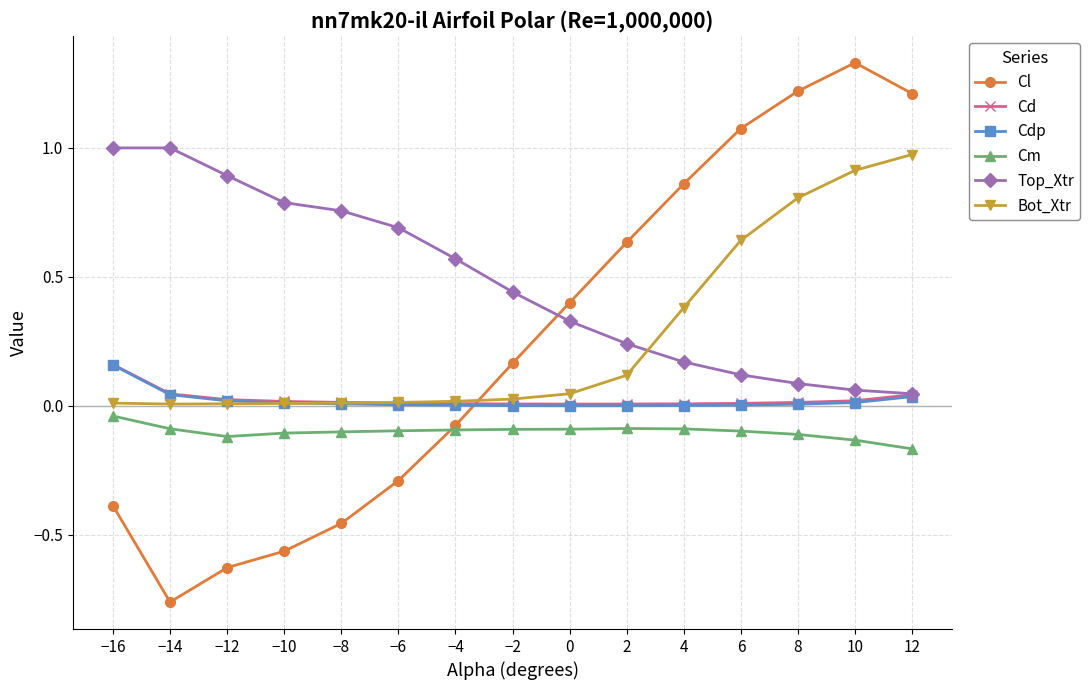

At how many categories does at least one series exceed 0?

15